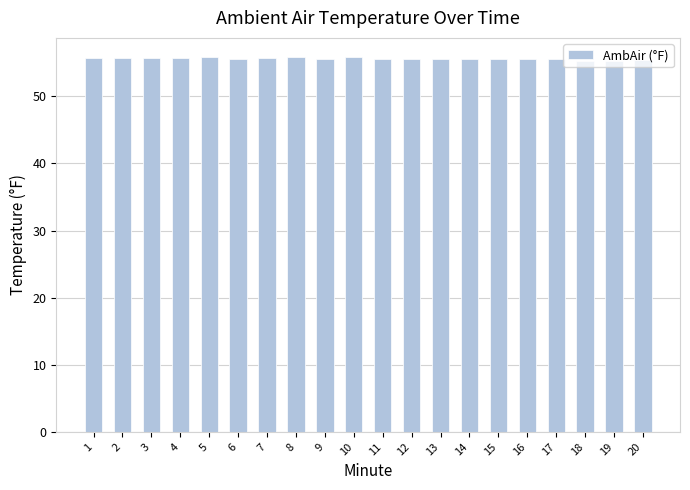

The value at 3 is 55.7. True or false?

True